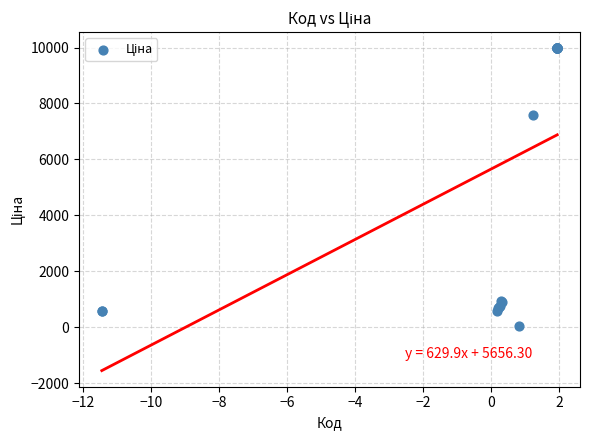

What Y value in the scatter plot is closest to 5003?

7596.5